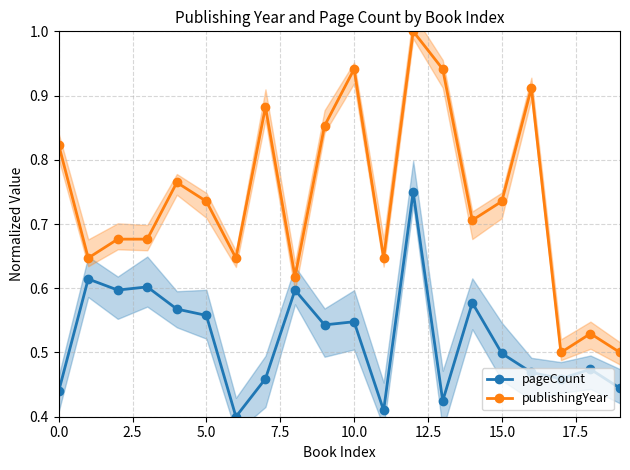

True or false: publishingYear has more than 1 interior local peaks.

True